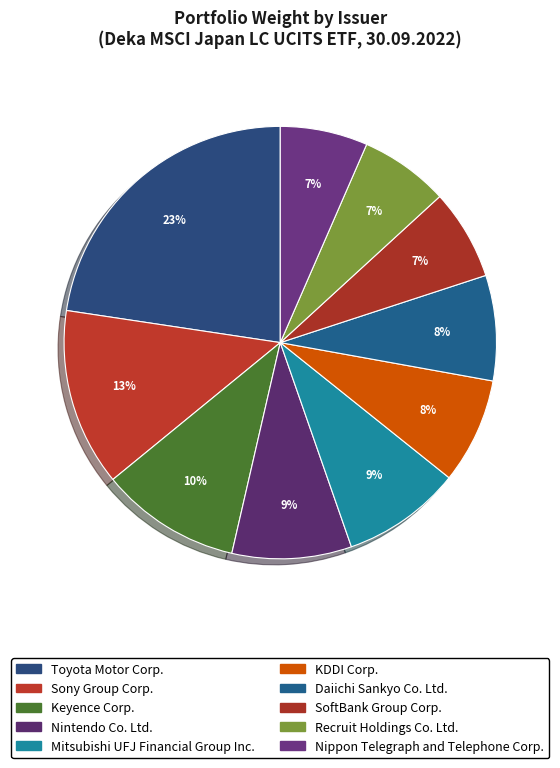

What percentage do KDDI Corp. and Recruit Holdings Co. Ltd. together represent?

14.6%